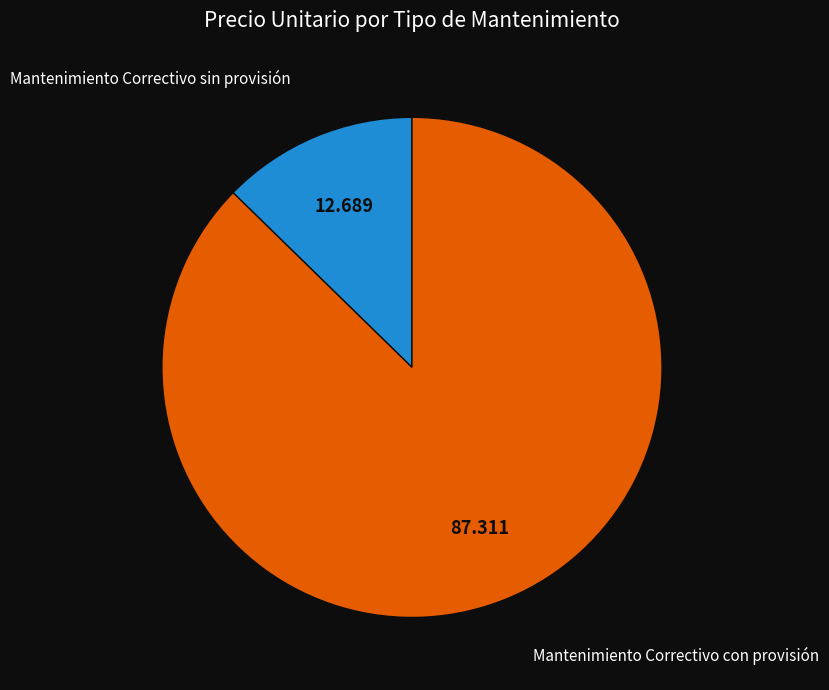

Which has a higher value, Mantenimiento Correctivo sin provisión or Mantenimiento Correctivo con provisión?

Mantenimiento Correctivo con provisión